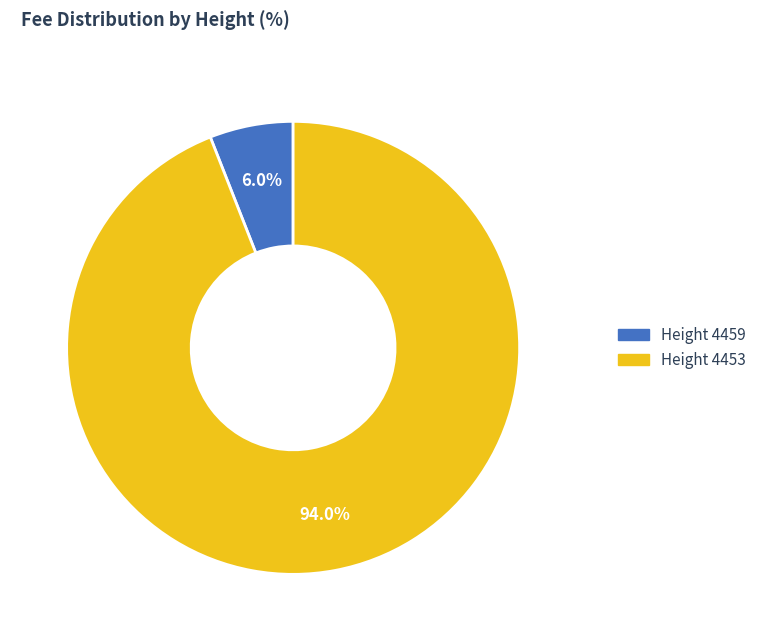

Is there any slice that represents more than half of the pie?

Yes